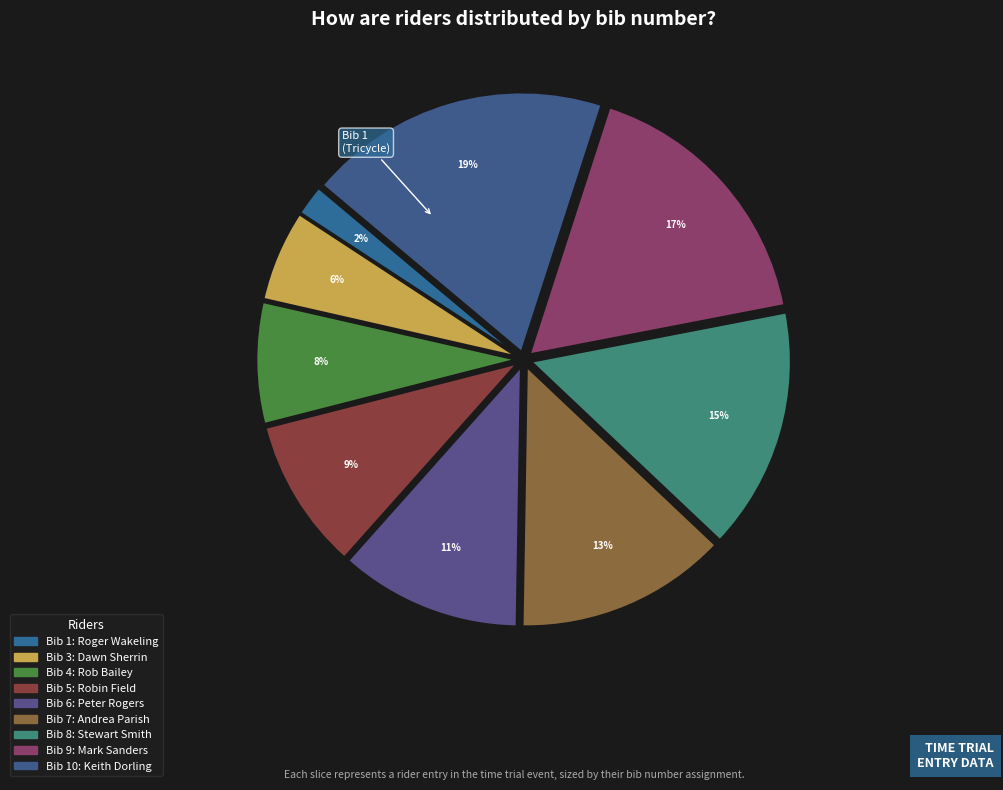

To the nearest percent, what is the difference between the largest and smallest slice percentages?

17%